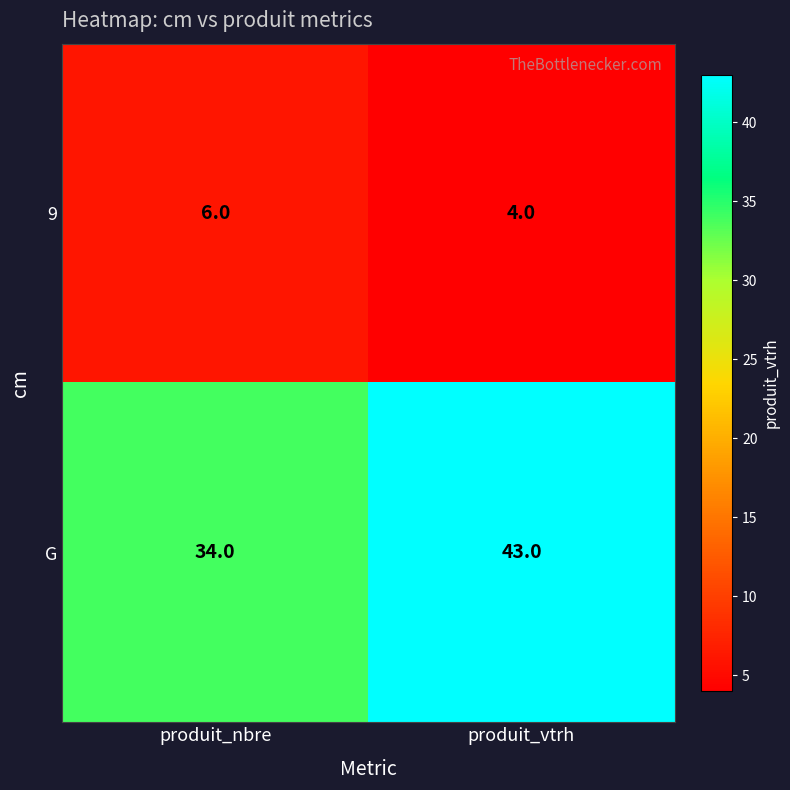

True or false: G has a value of 19 at produit_vtrh.

False